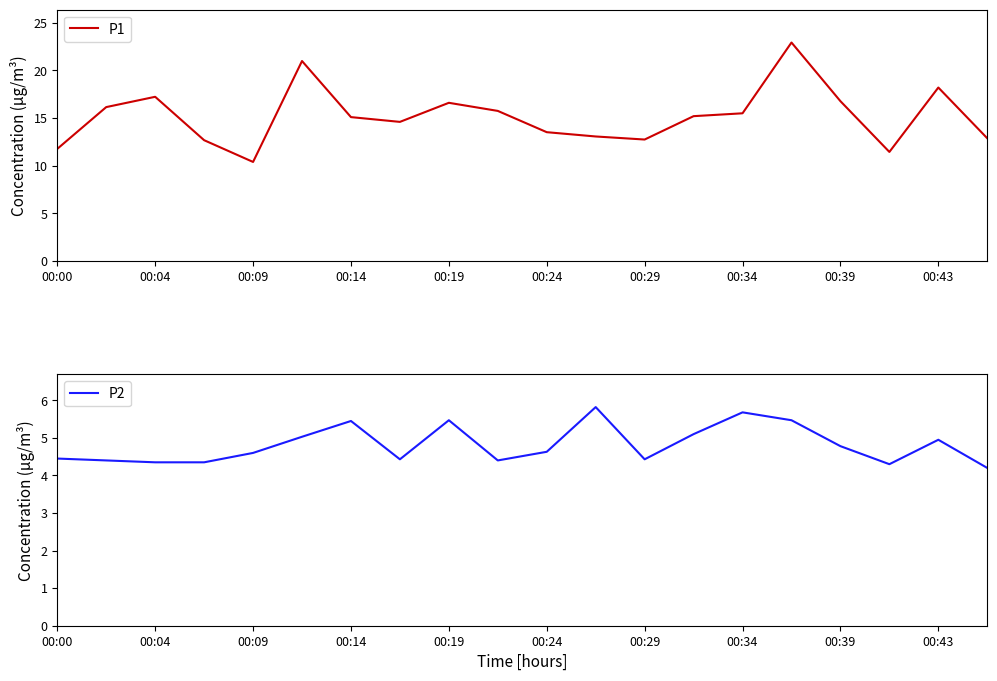

True or false: P1 and P2 cross at least once.

False